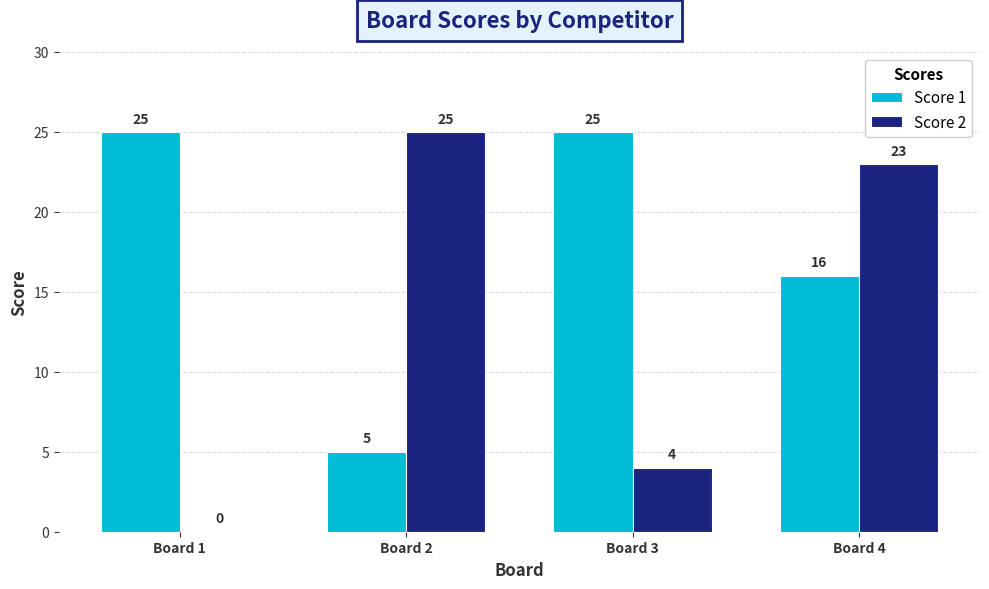

Which series changed the most between Board 3 and Board 4?

Score 2